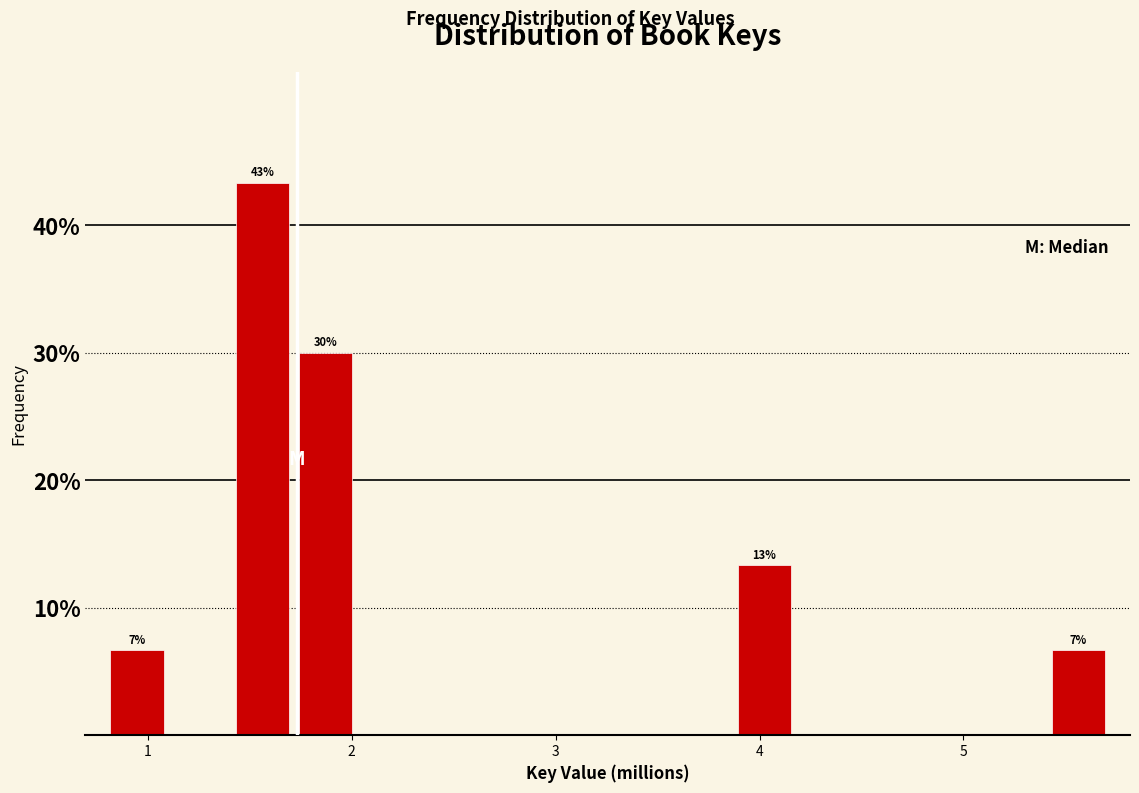

Around what value on the x-axis is the tallest bar? Give the approximate position of its centre, as read against the axis.

1.6